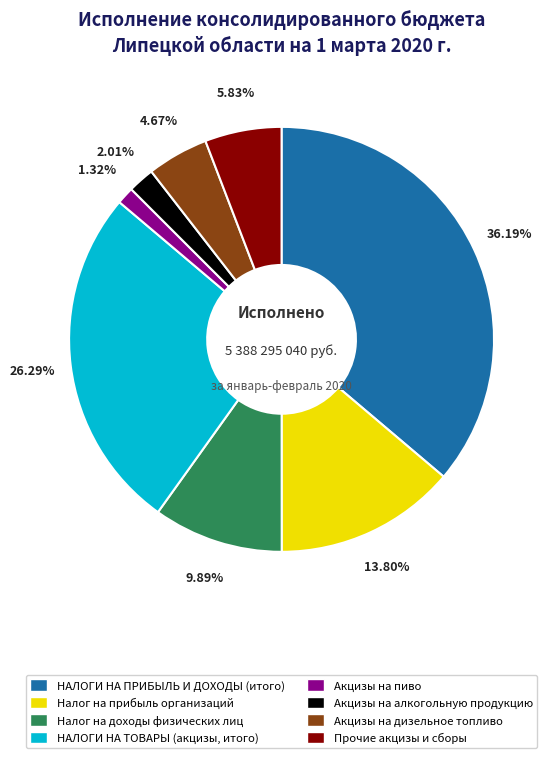

Is there any slice that represents more than half of the pie?

No